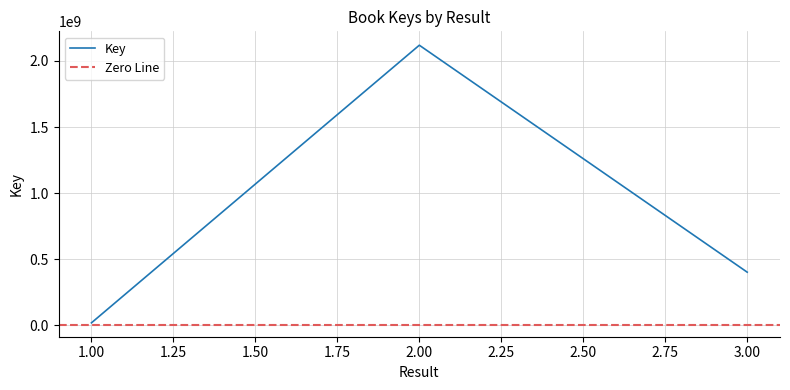

What is the minimum value shown in the chart?

18321763